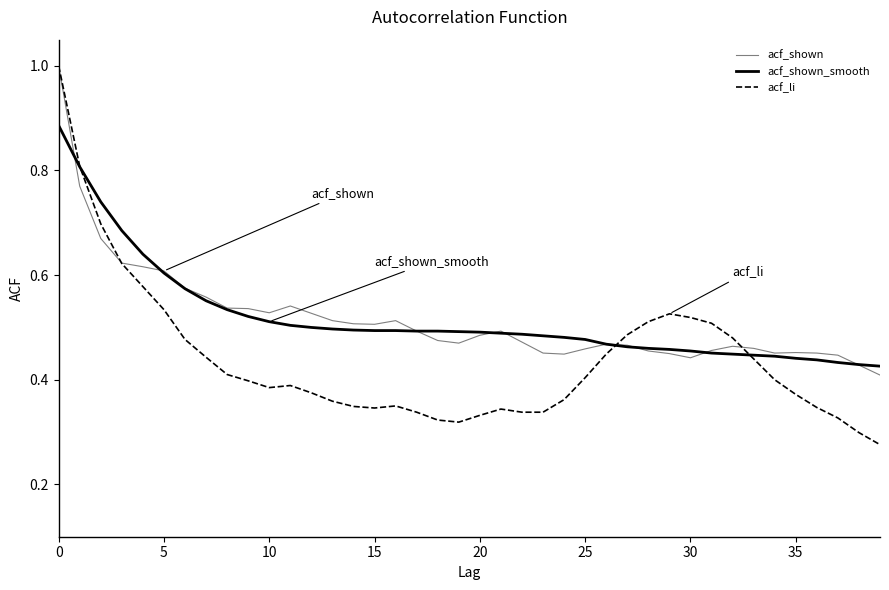

Does the chart display data point markers on the line(s)?

No